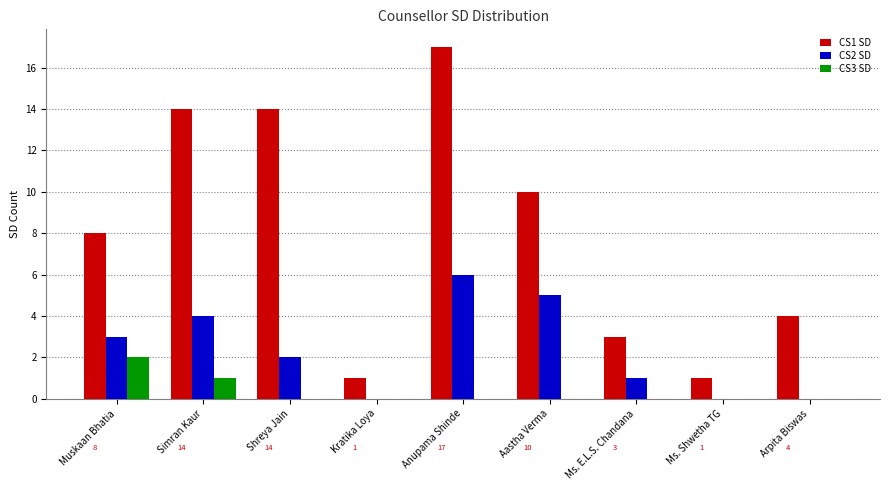

Read the CS1 SD value at Arpita Biswas.

4